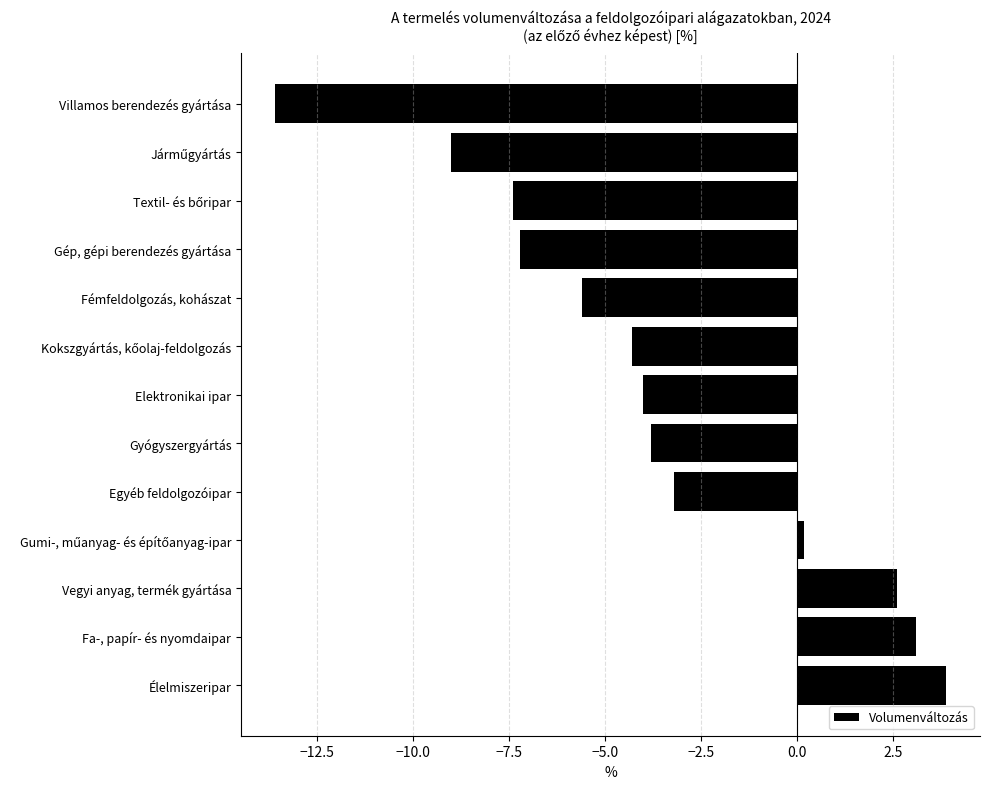

Read the value at Villamos berendezés gyártása.

-13.6